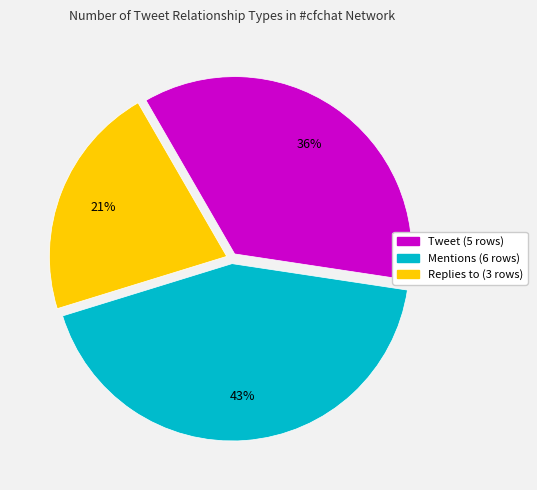

Does any single category account for the majority?

No